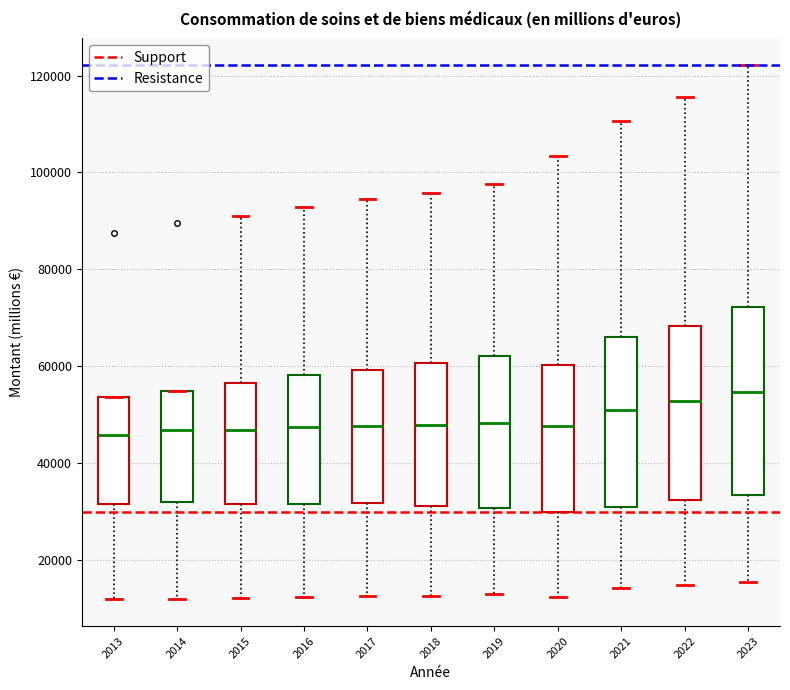

Where does the median line of the box at x = 2020 sit on the y-axis? The values are not printed on the chart, so give them approximately, as read against the axis.

48000